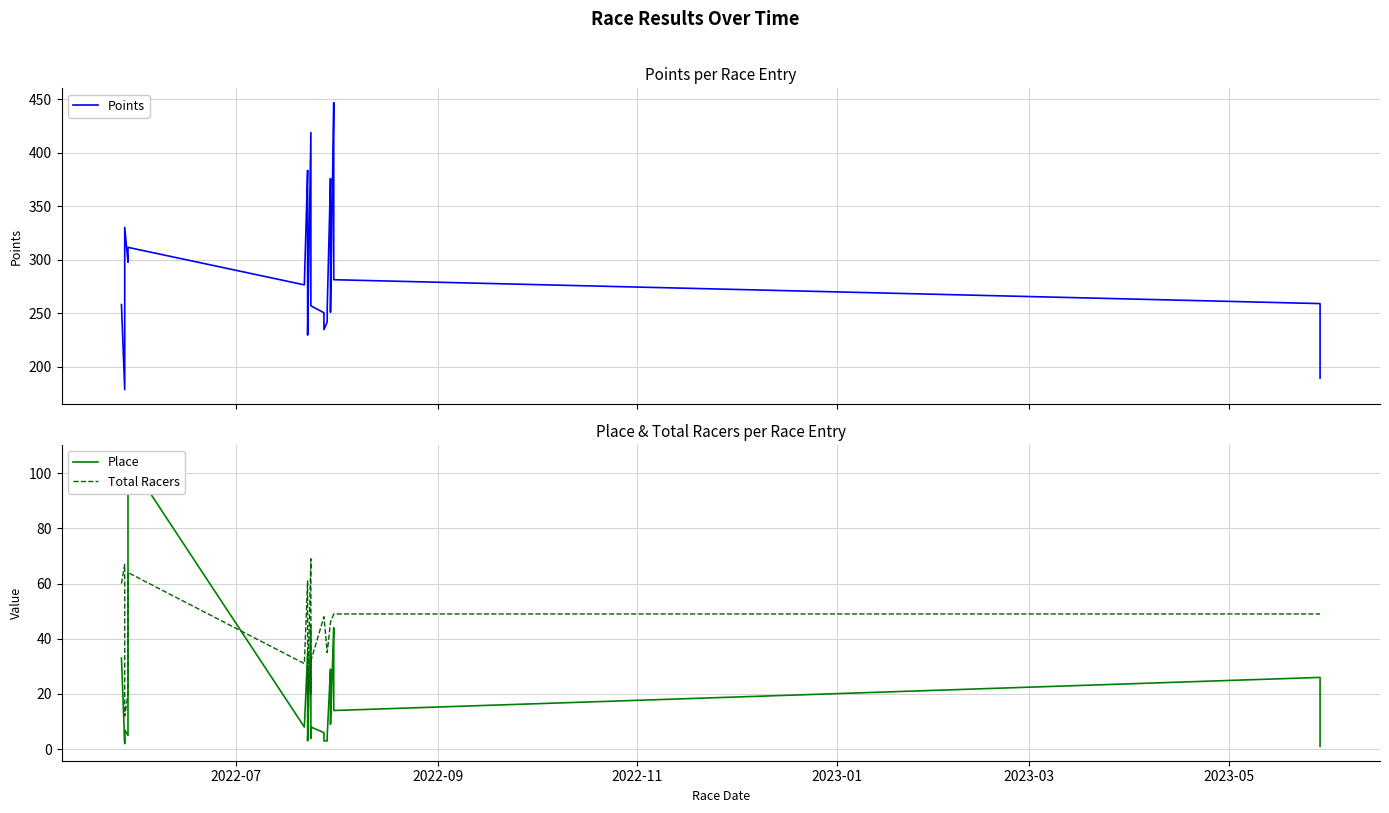

True or false: Total Racers has more than 0 interior local peaks.

True